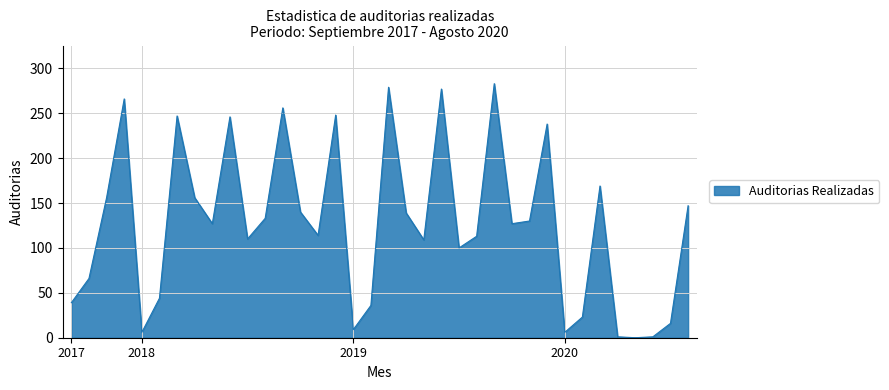

What is the greatest value displayed?

283